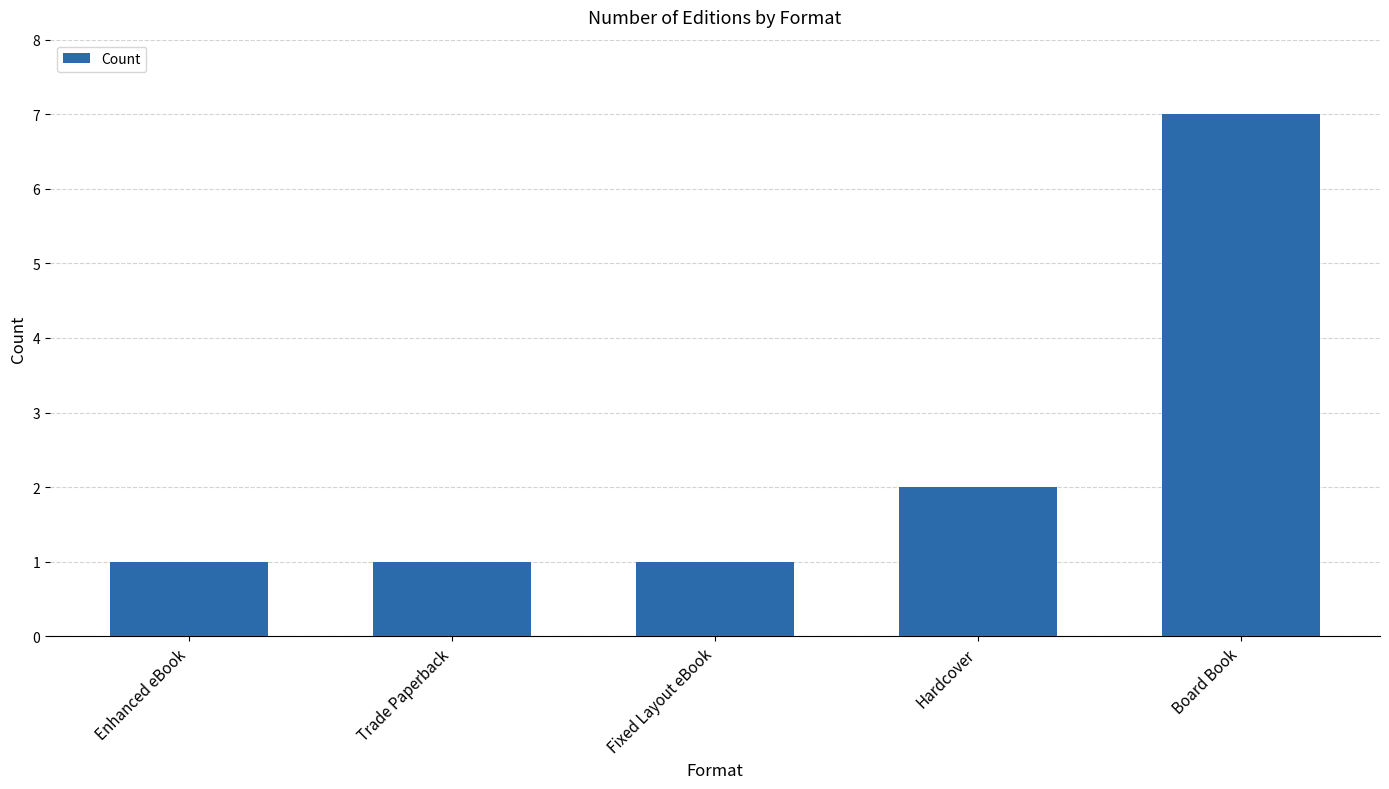

The value at Board Book is 7. True or false?

True